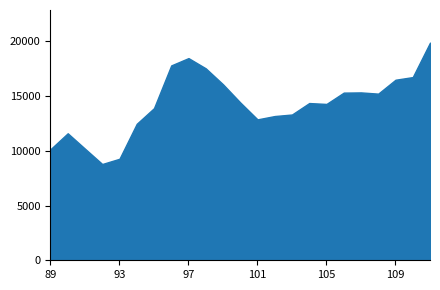

How many data points in 男性 are less than 14354?

11